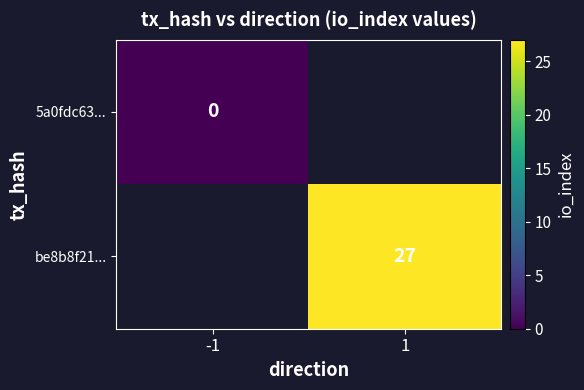

The value of be8b8f21... at 1 is 17. True or false?

False